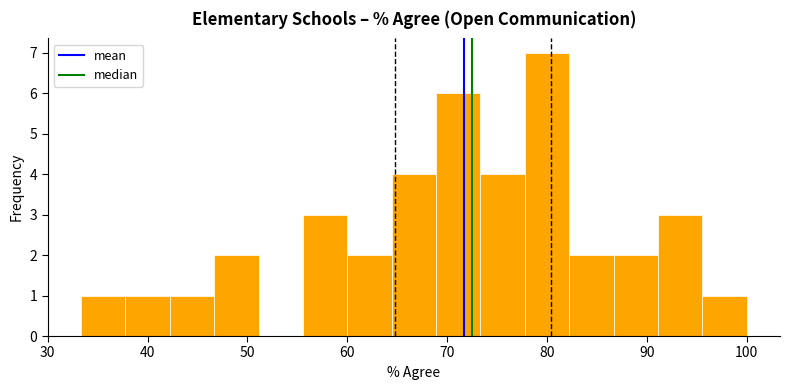

Reading left to right, list every bar in this chart as the range it spans on the x-axis followed by its height. Neither the bar edges nor the heights are printed on the chart, so give them approximately, as read against the axes.

33 to 38: 1
38 to 42: 1
42 to 47: 1
47 to 51: 2
51 to 56: 0
56 to 60: 3
60 to 64: 2
64 to 69: 4
69 to 73: 6
73 to 78: 4
78 to 82: 7
82 to 87: 2
87 to 91: 2
91 to 96: 3
96 to 100: 1